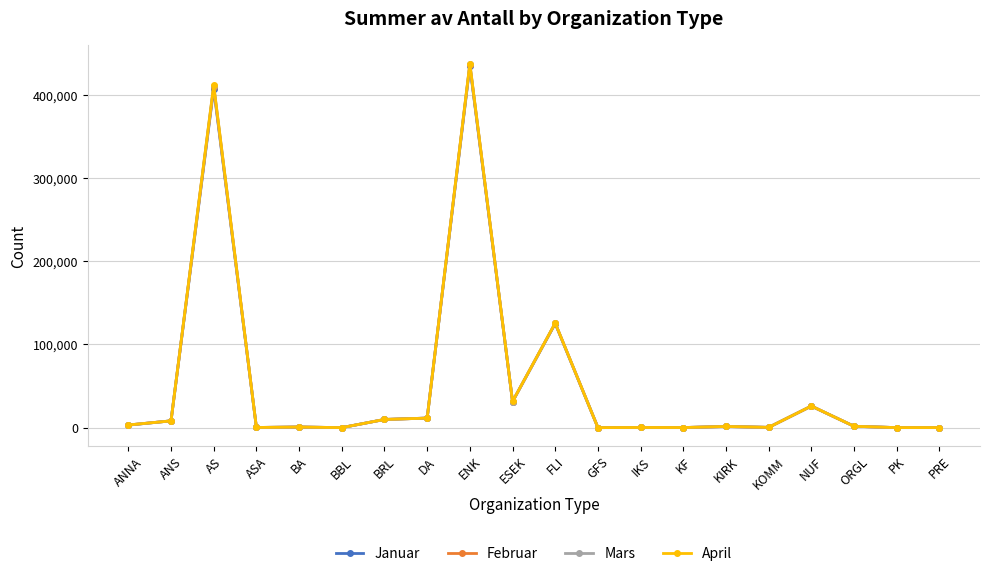

Which series has the largest range (max minus min)?

April